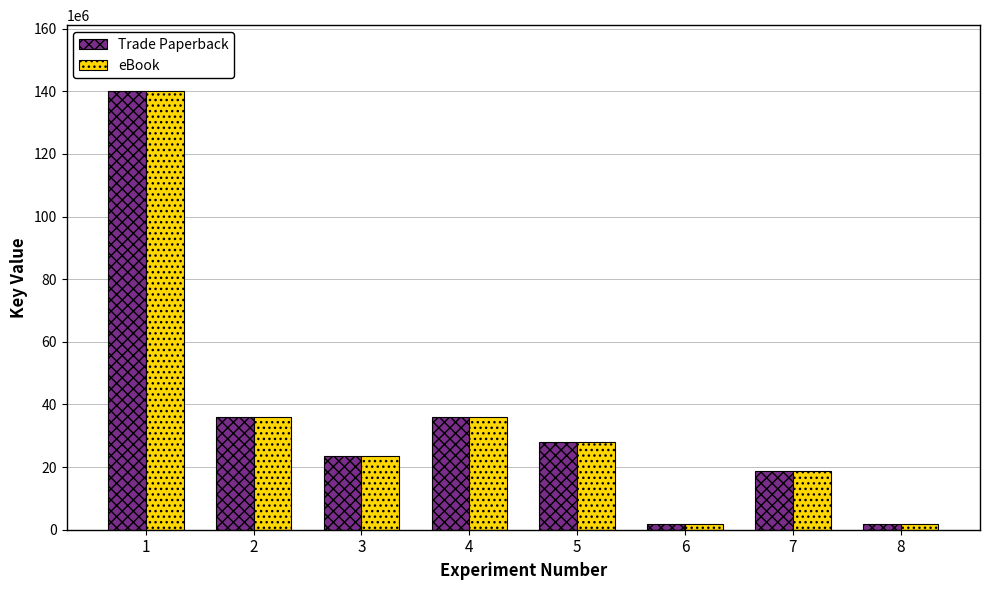

Is the value of Trade Paperback at 2 greater than the value of eBook at 1?

No